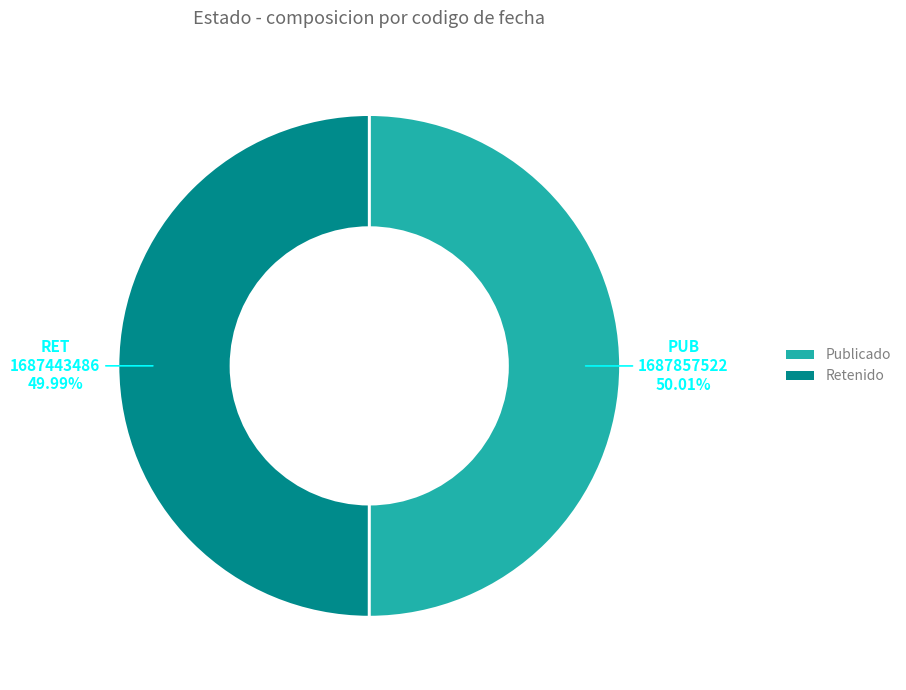

The RET slice represents 50% of the pie. True or false?

True